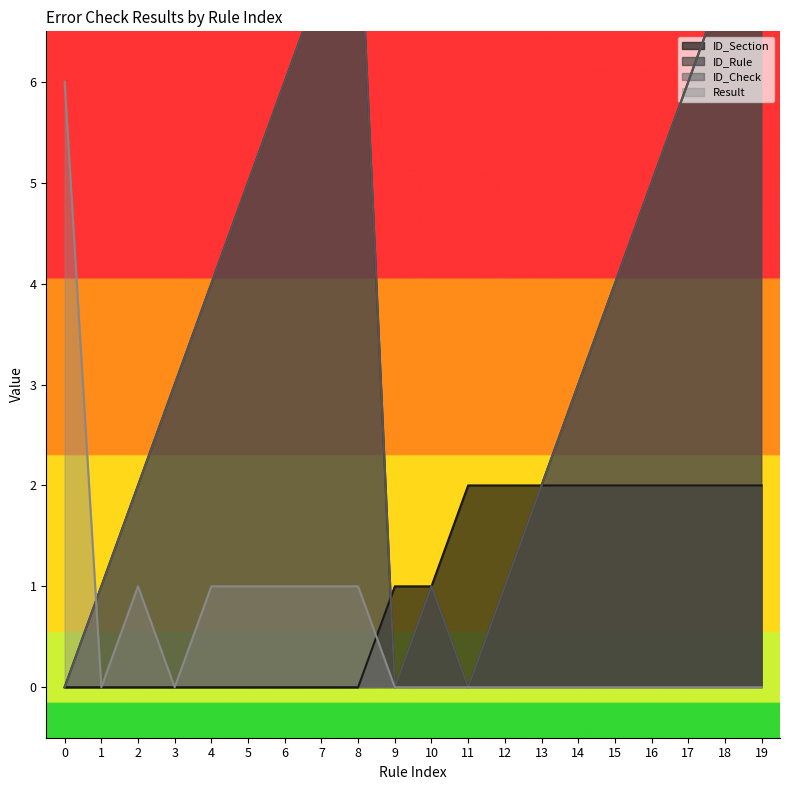

What is the difference between the maximum and second lowest values in the ID_Rule series?

8